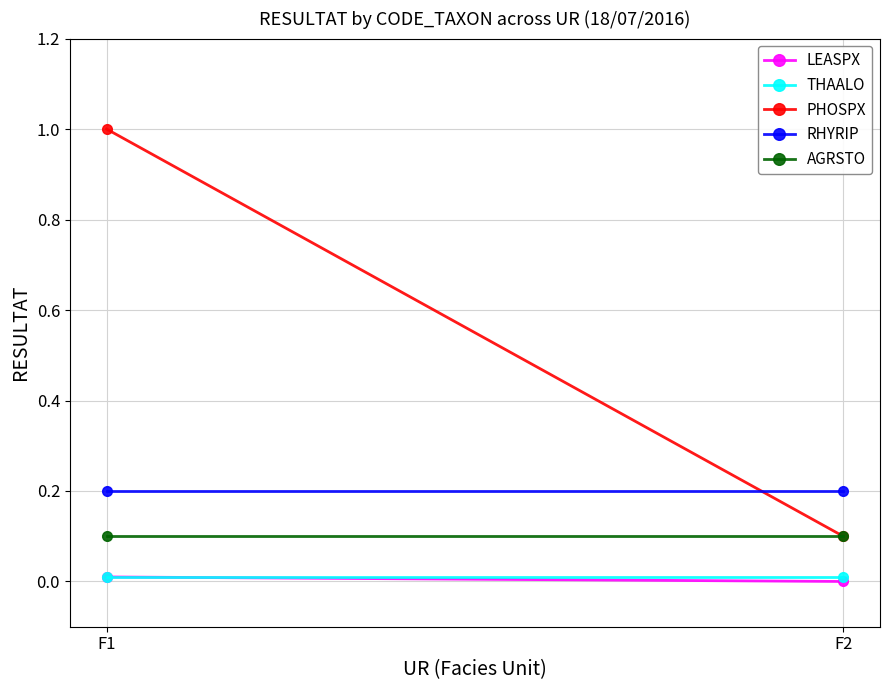

The value of AGRSTO at F1 is 0.1. True or false?

True